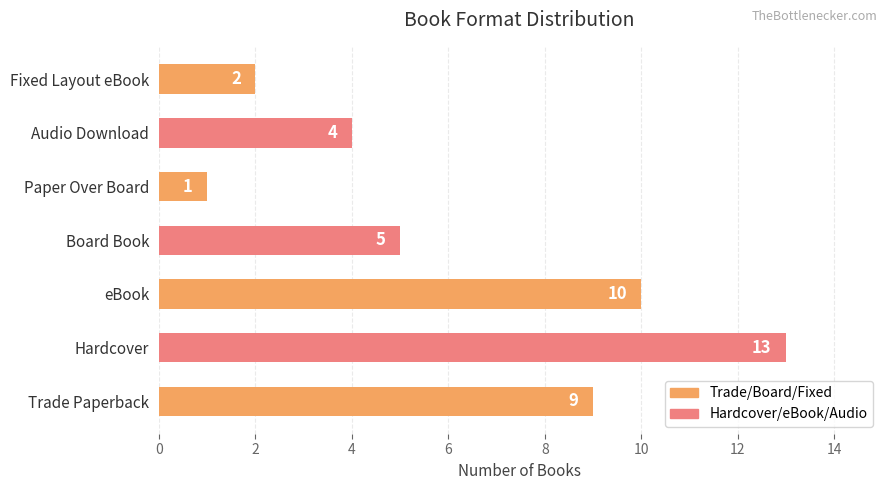

How many data points does each series have?

7